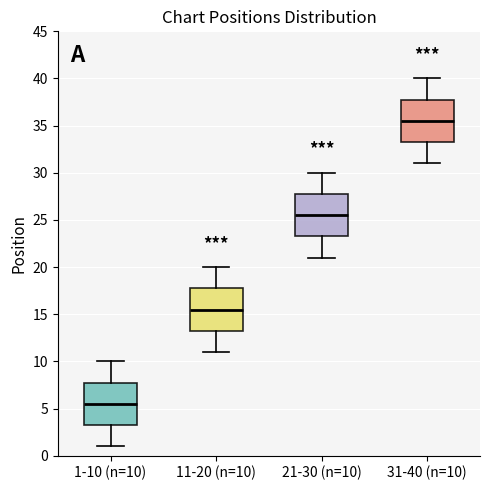

Where is the upper edge of the box for 21-30 (n=10) on the y-axis? The values are not printed on the chart, so give them approximately, as read against the axis.

28.0